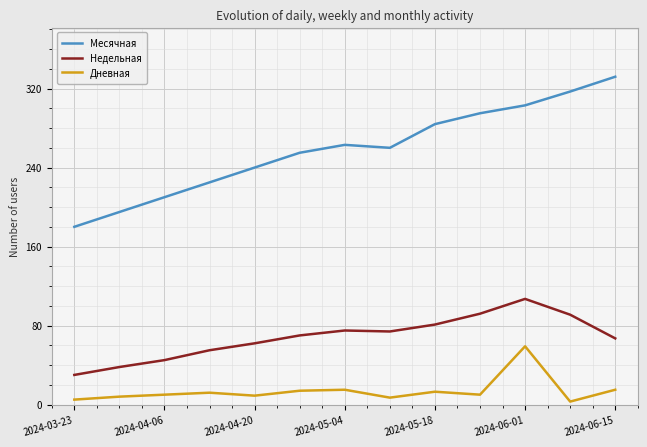

How many distinct data groups are displayed?

3